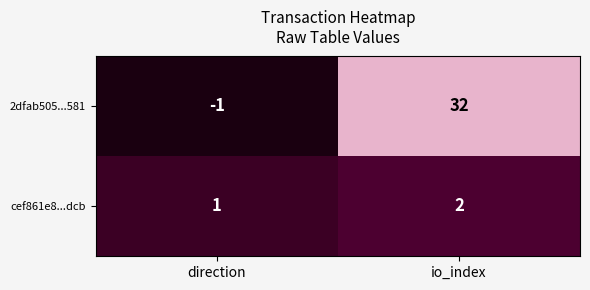

Where is 2dfab505...581 nearest to the value 15?

direction